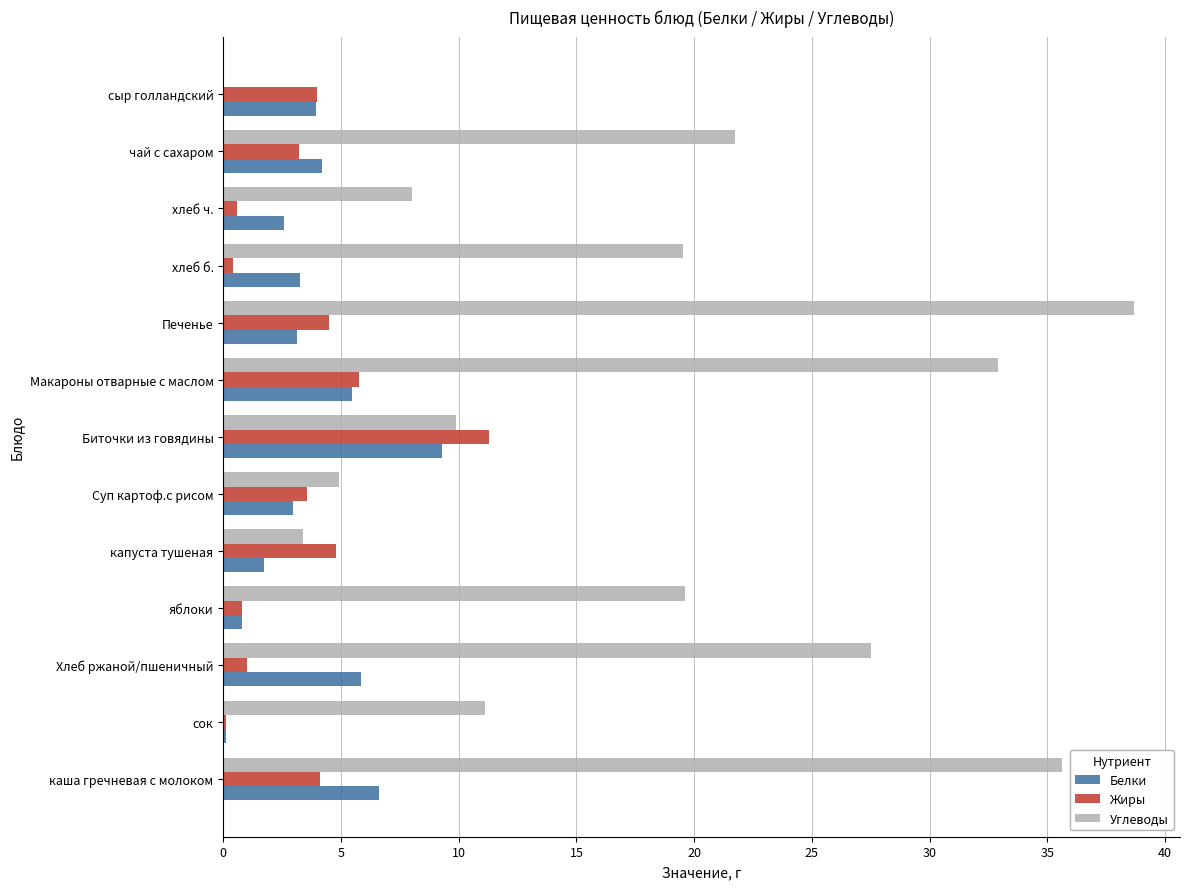

Is the value of Углеводы at каша гречневая с молоком greater than the value of Жиры at Печенье?

Yes